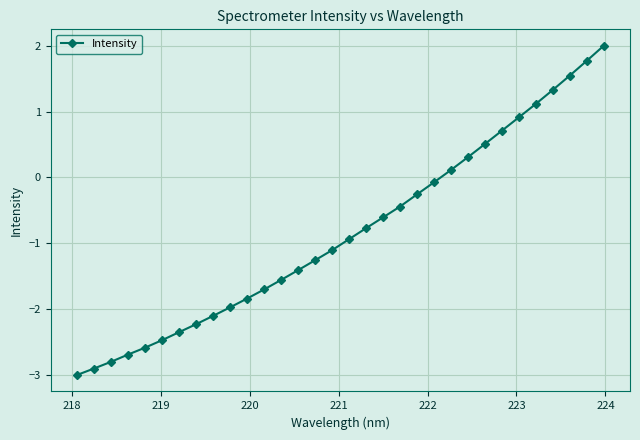

What is the difference between the maximum and minimum values?

5.0